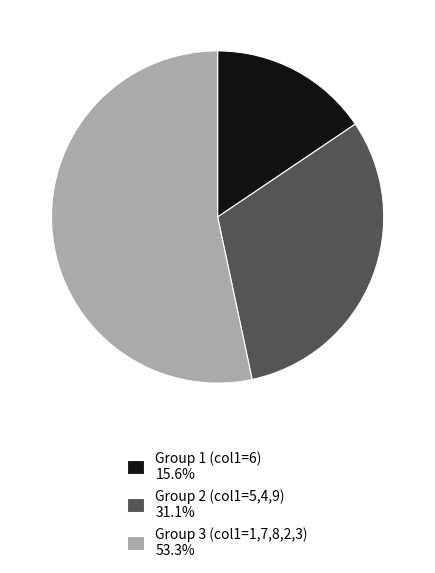

Is there any slice that represents more than half of the pie?

Yes